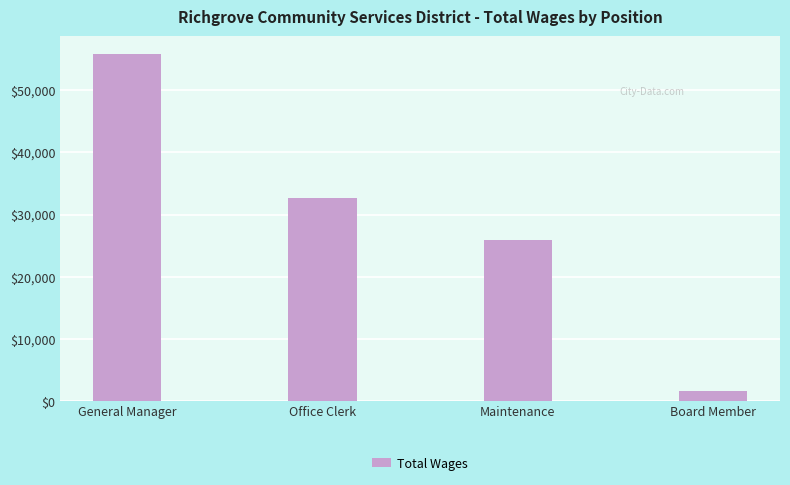

Reading right to left, transcribe all the data shown in this chart.

Board Member=1600	Maintenance=25906	Office Clerk=32652	General Manager=55864